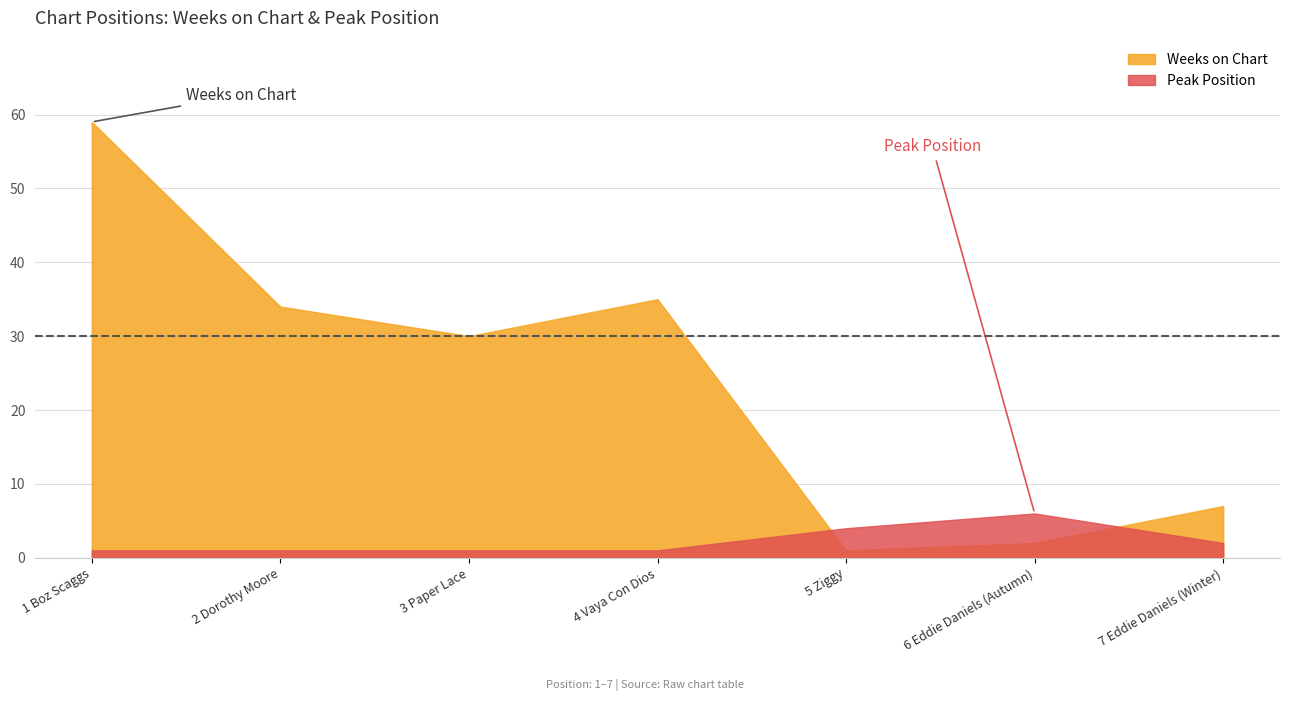

What is the smallest value displayed?

1